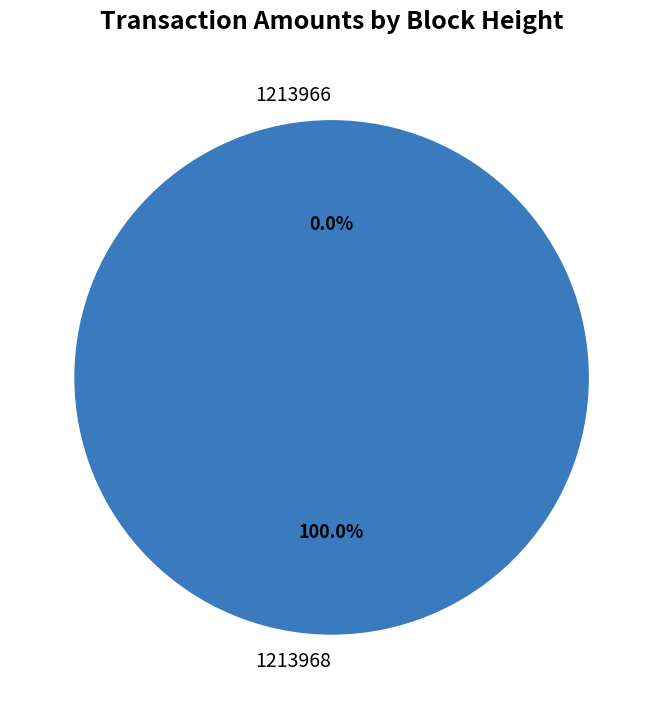

What is the change in value from 1213968 to 1213966?

-82175.4